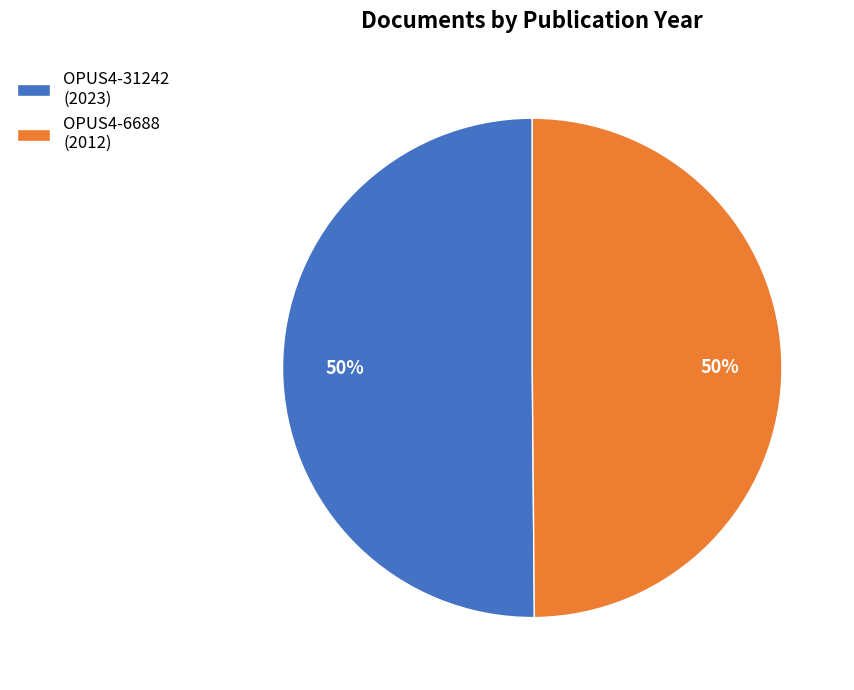

To the nearest percent, what percentage of the pie is OPUS4-6688 (2012)?

50%